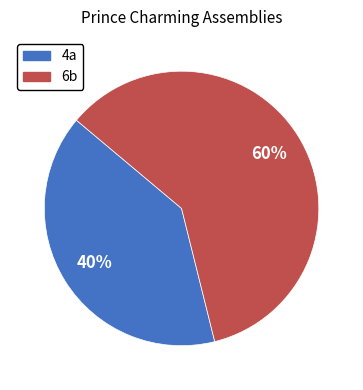

Which has a higher value, 4a or 6b?

6b